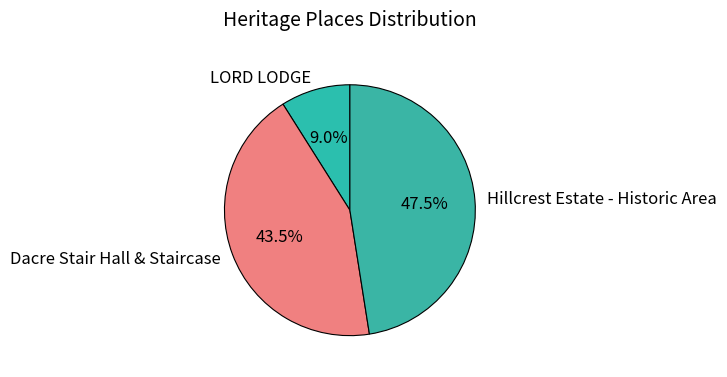

Combined, what portion of the pie is LORD LODGE and Dacre Stair Hall & Staircase?

52.5%